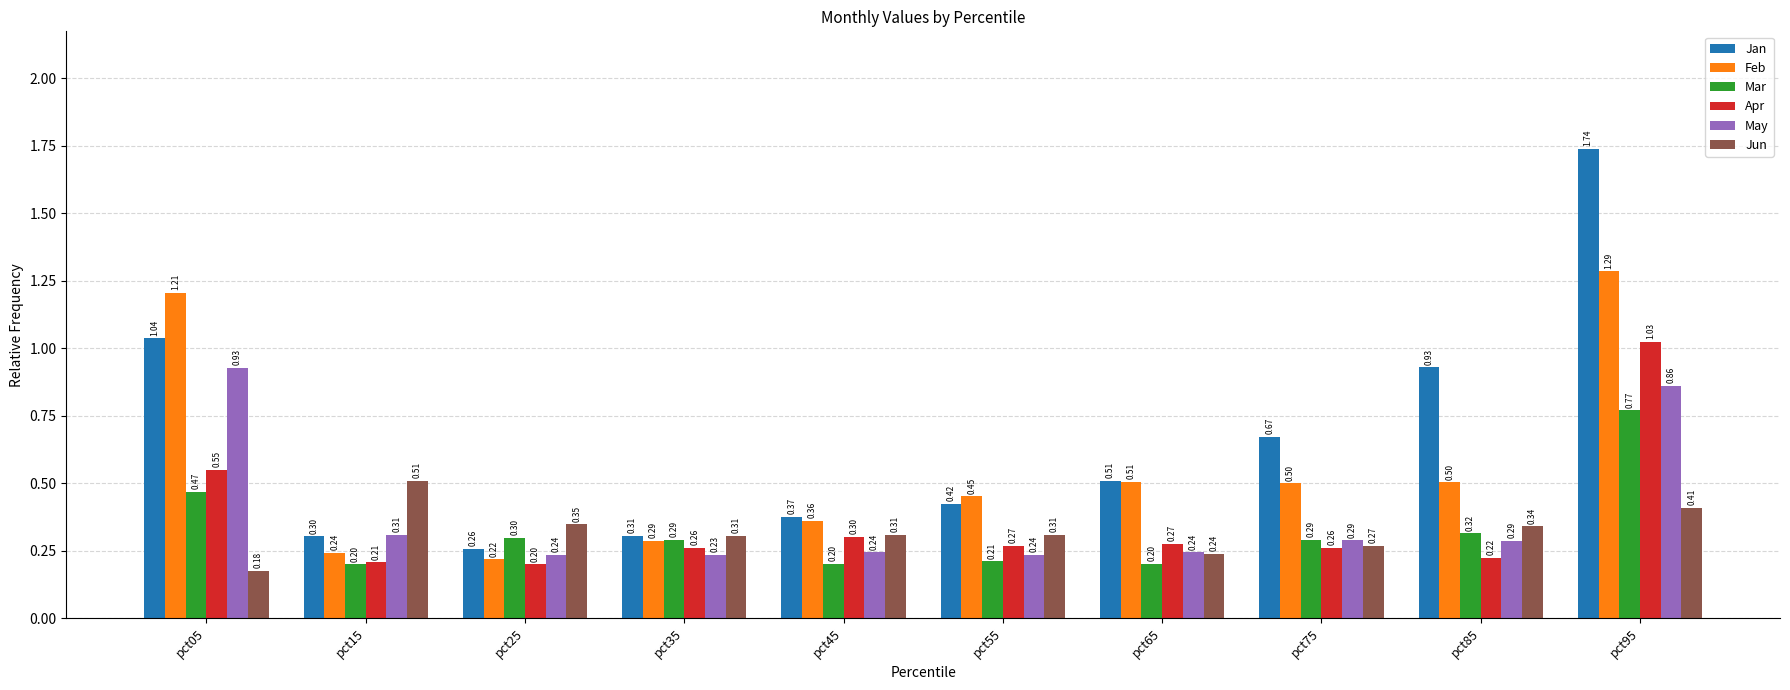

Is it true that Feb equals 1.7 at pct05?

False